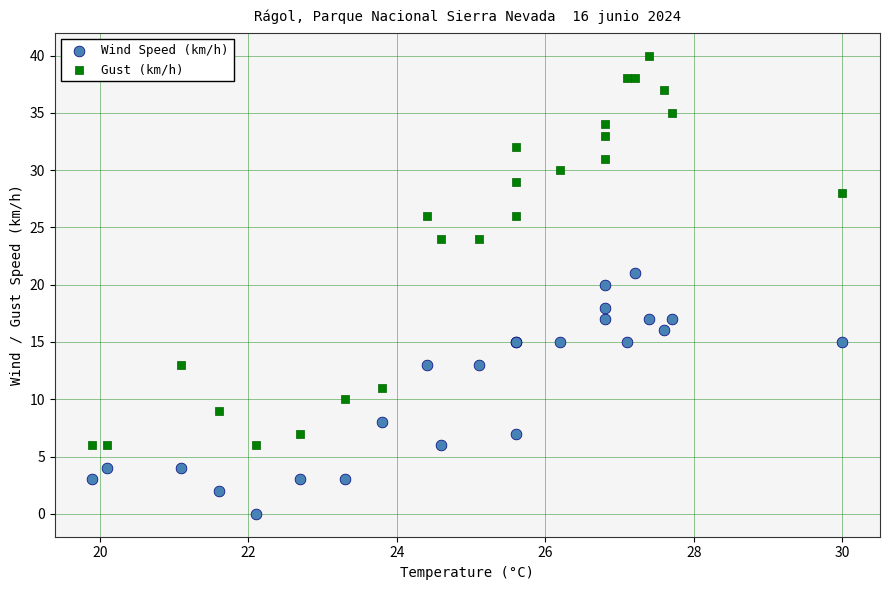

Which series reaches the maximum Y coordinate?

Gust (km/h)